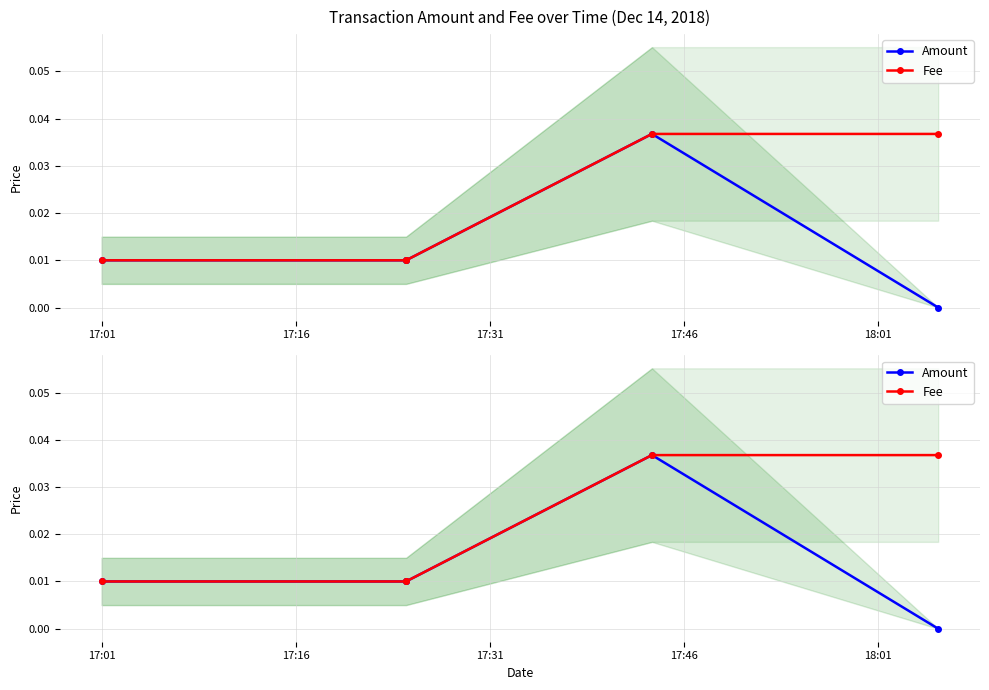

Which has a higher value, 18:01 or 17:16?

17:16